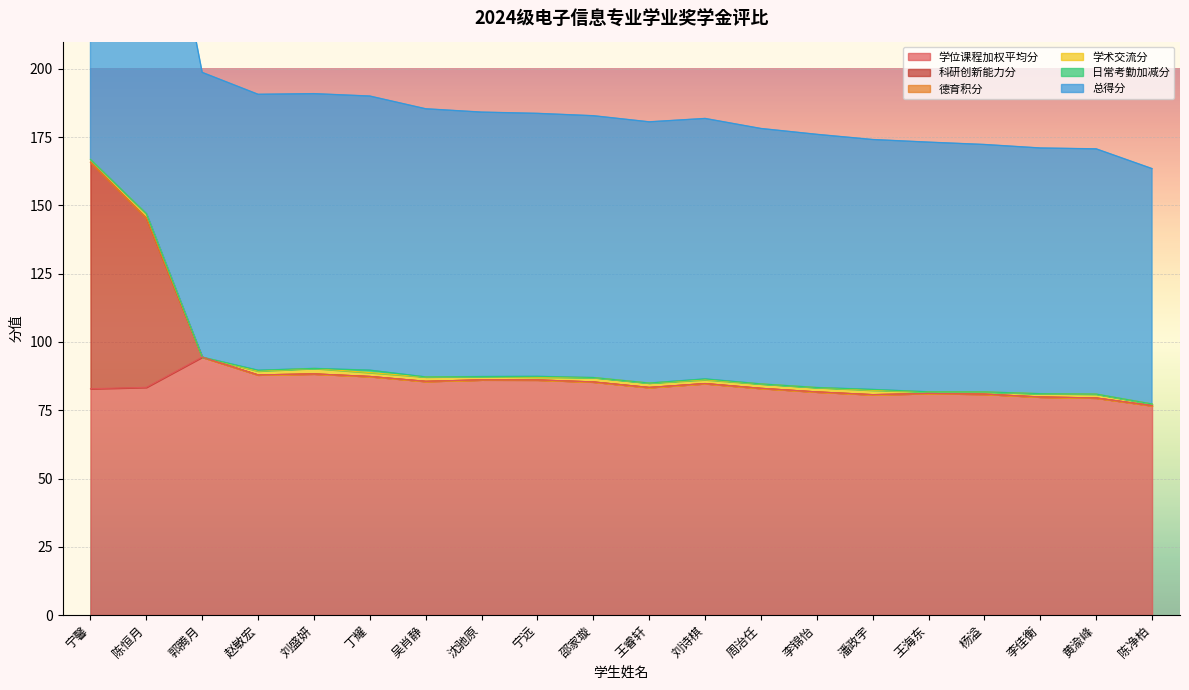

Is it true that 学位课程加权平均分 equals 38.5 at 黄渝峰?

False